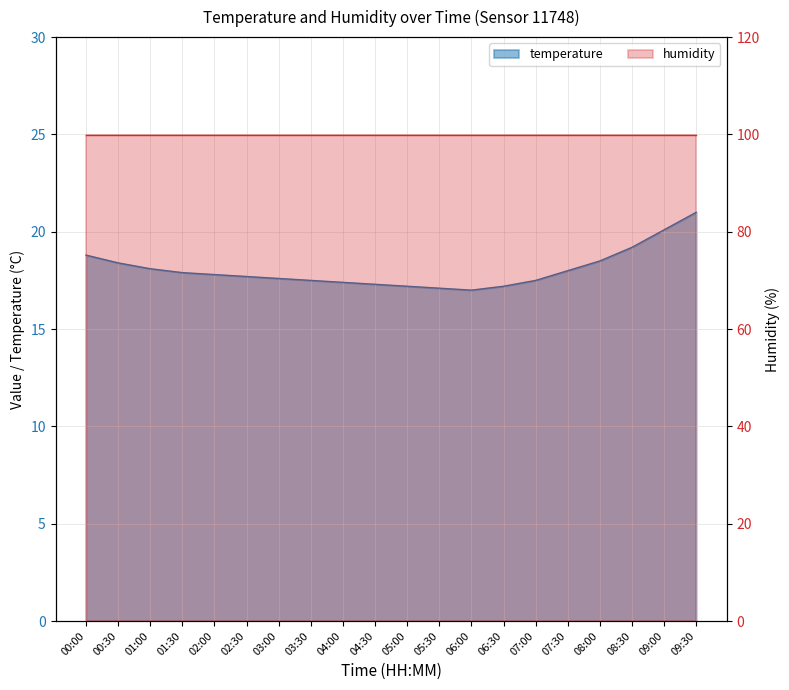

Which label corresponds to the smallest value in the chart?

06:00